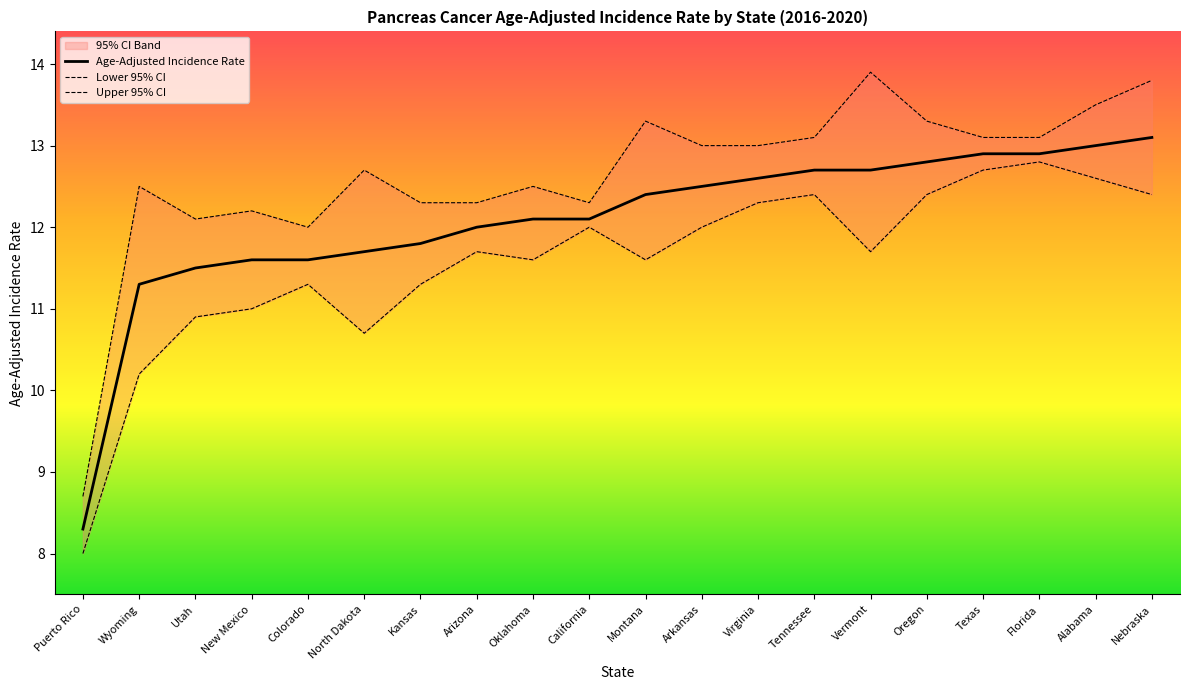

Rank the categories by Upper 95% CI value from lowest to highest.

Puerto Rico, Colorado, Utah, New Mexico, Kansas, Arizona, California, Wyoming, Oklahoma, North Dakota, Arkansas, Virginia, Tennessee, Texas, Florida, Montana, Oregon, Alabama, Nebraska, Vermont